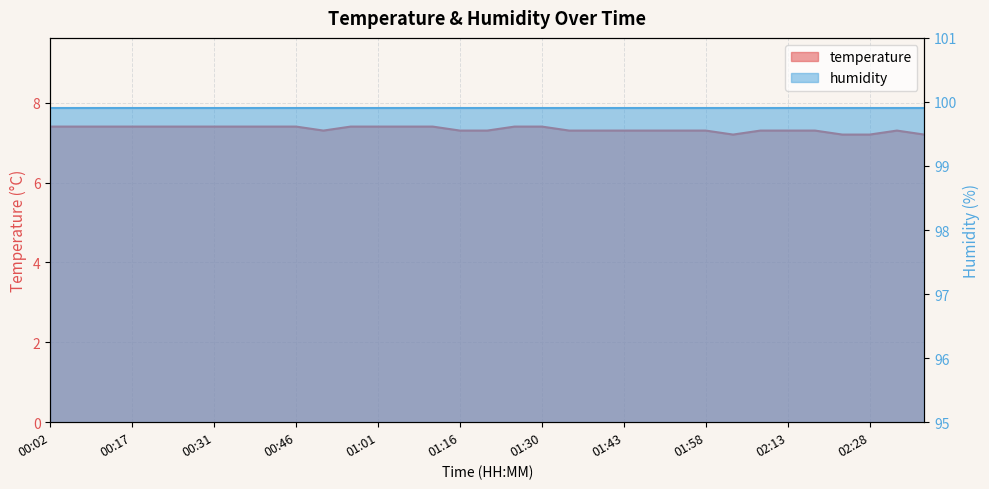

How many points are higher than both their immediate neighbors (excluding endpoints)?

1